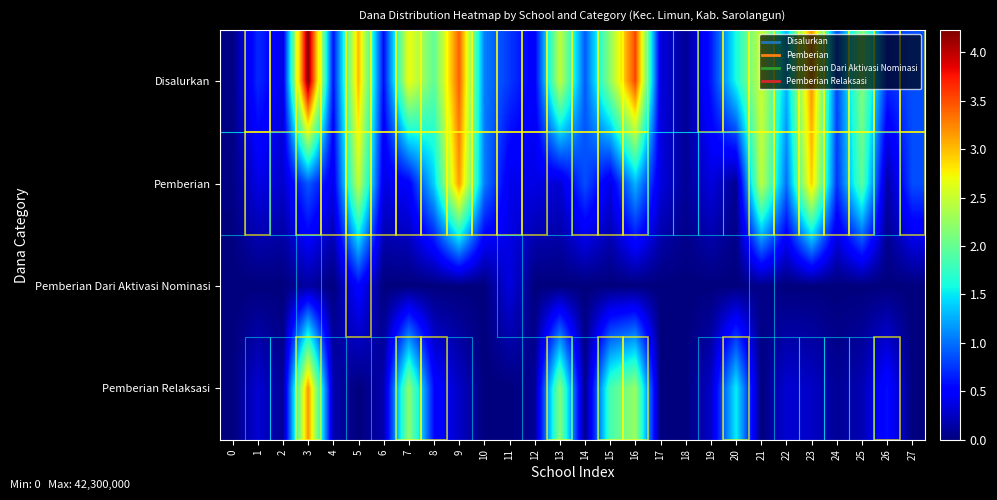

At which category is the sum across all series the highest?

3